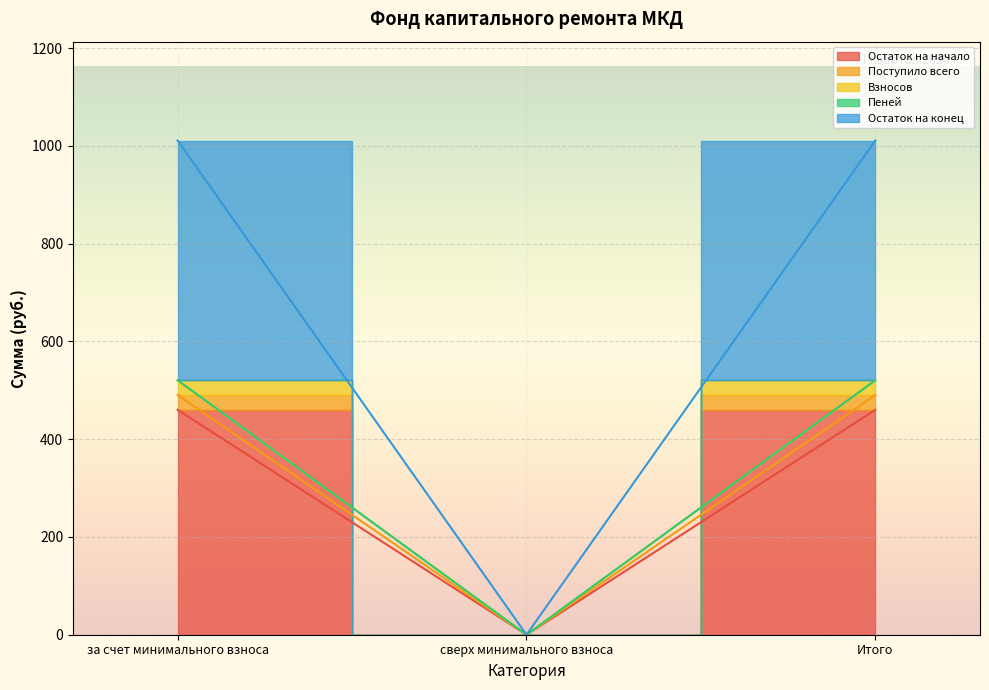

At which label does Остаток на начало first exceed 490?

за счет минимального взноса